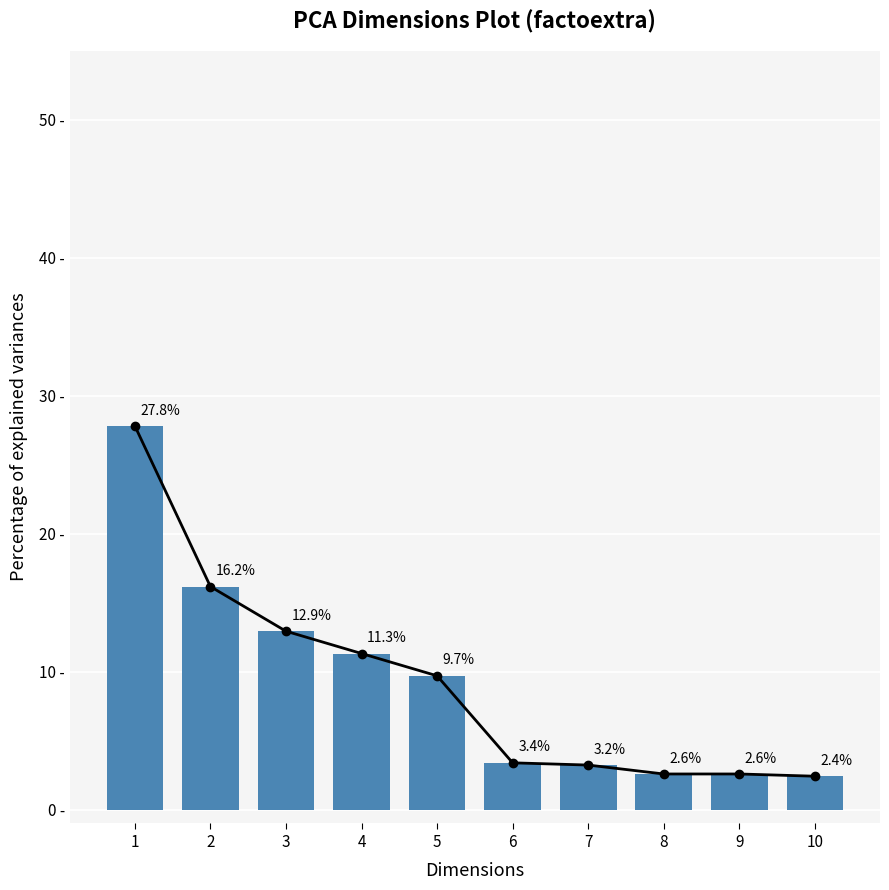

Reading left to right, transcribe all the data shown in this chart.

1=27.8	2=16.2	3=12.9	4=11.3	5=9.7	6=3.4	7=3.2	8=2.6	9=2.6	10=2.4